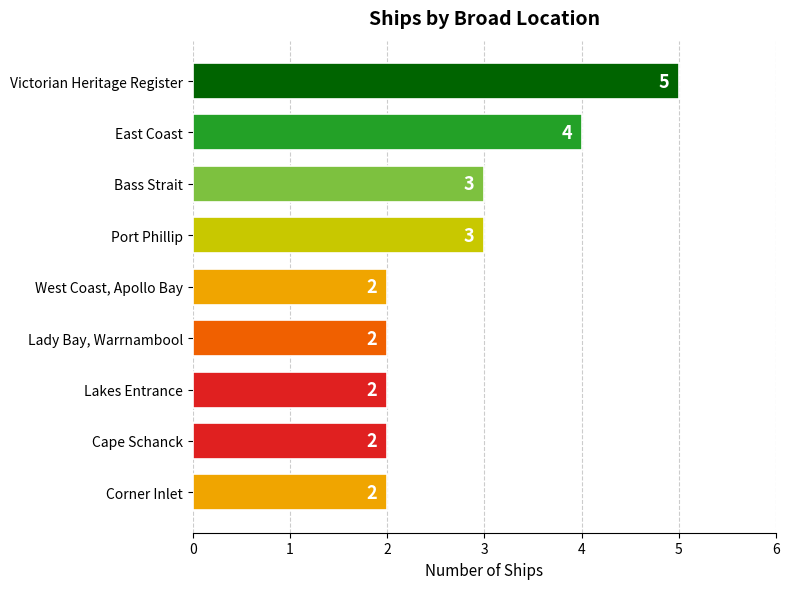

Count the values in the range 2 to 3.

7